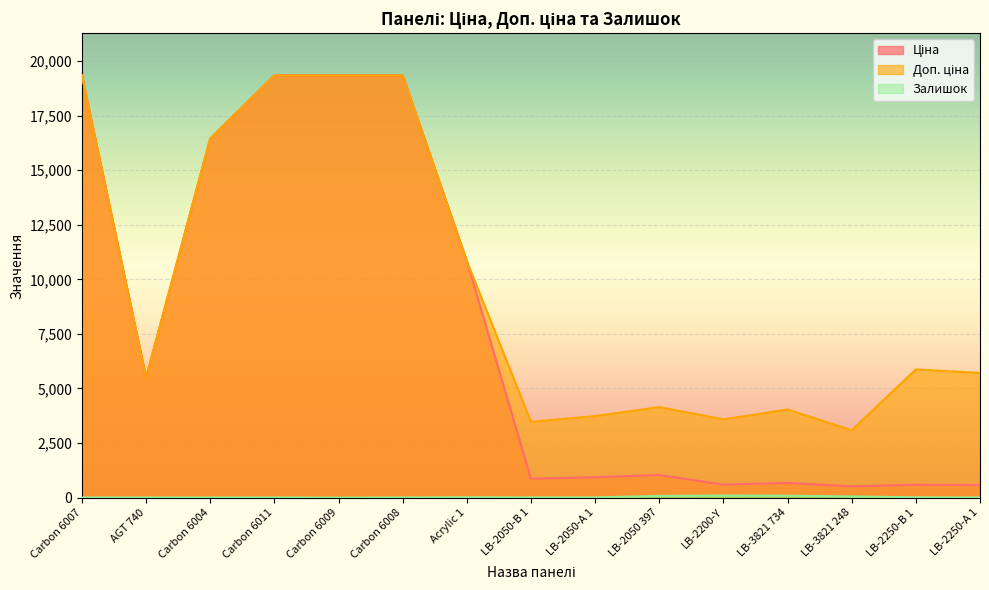

In Ціна, how many points are lower than both neighbors (excluding endpoints)?

4